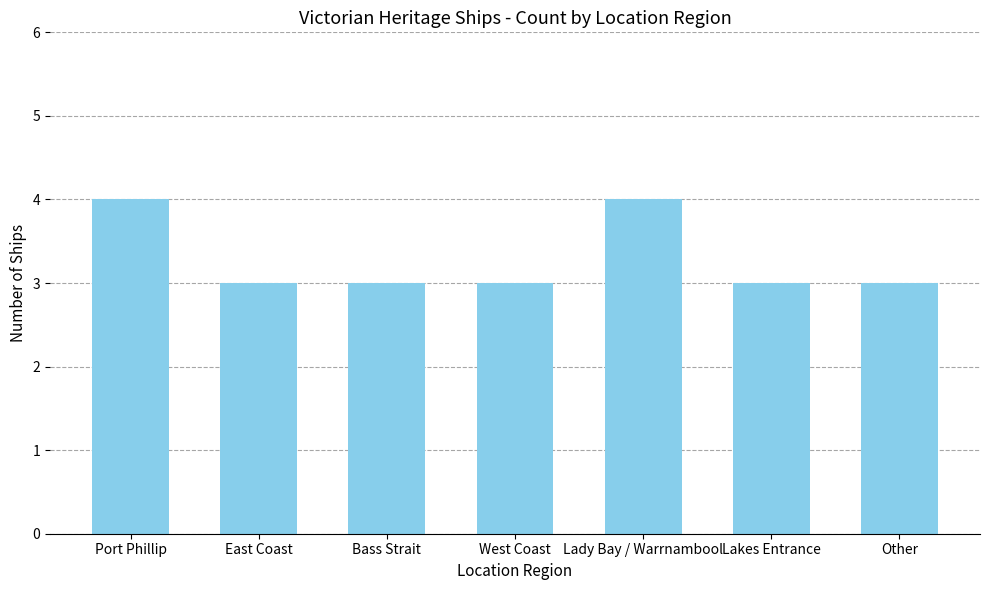

The chart shows a value of 5 at West Coast. True or false?

False